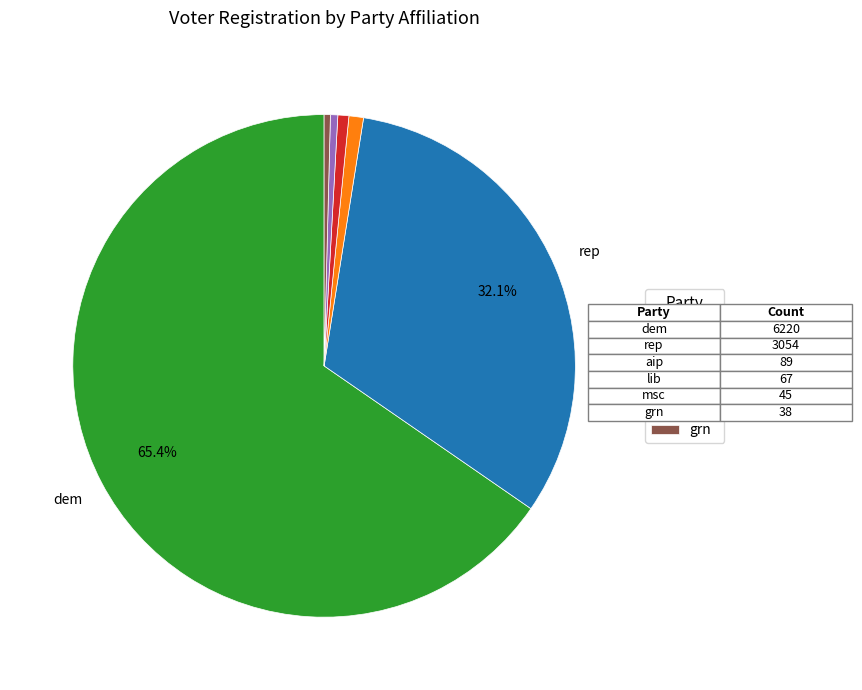

Count the number of slices in the pie.

6